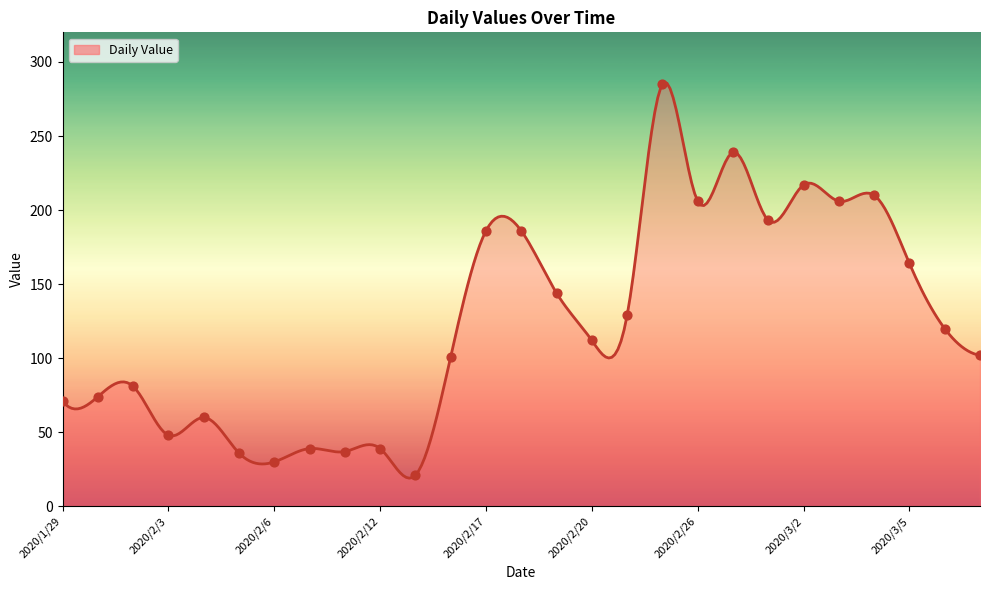

What is the ratio of the value at 2020/3/2 to the value at 2020/2/7?

5.6